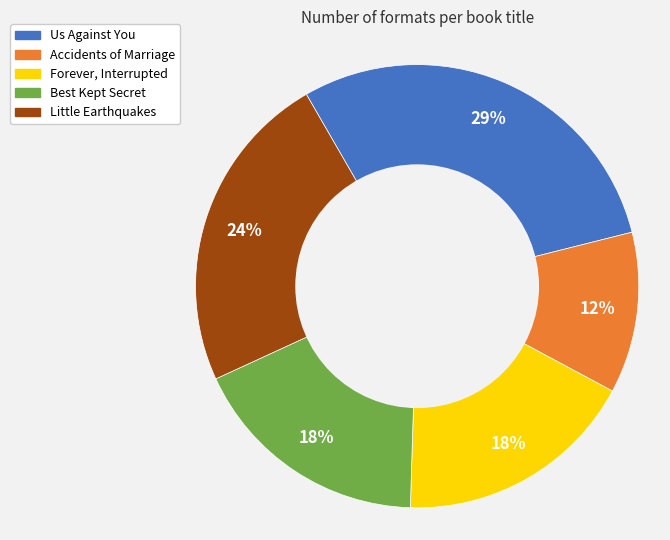

Does Us Against You represent more than half of the total?

No